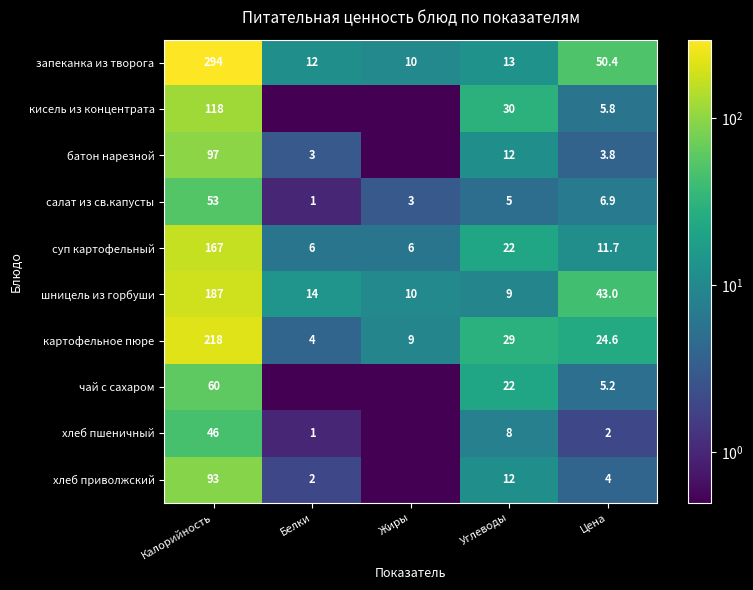

At which label does шницель из горбуши reach its minimum?

Углеводы